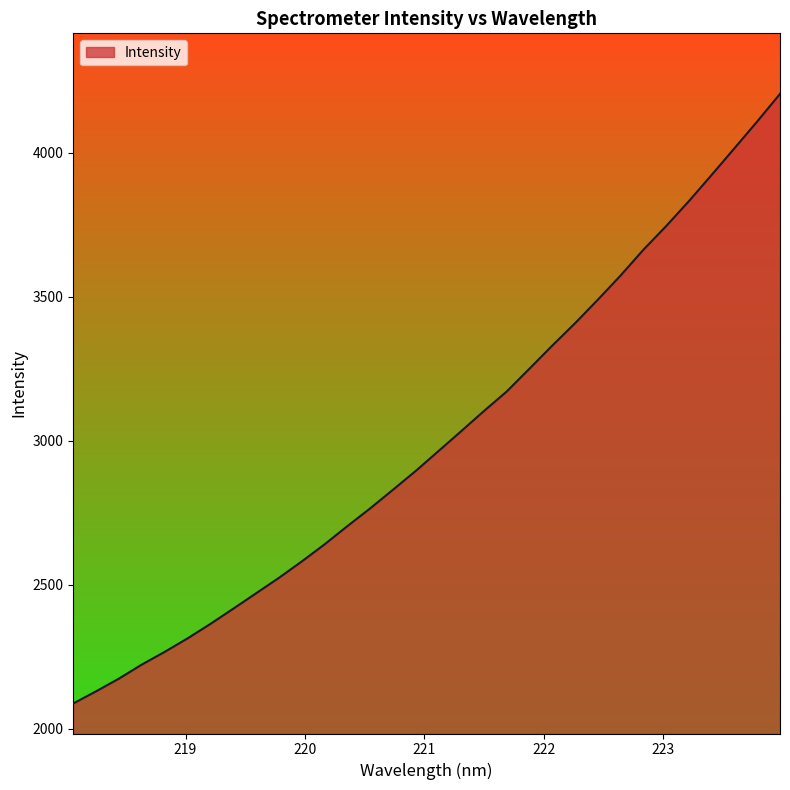

What is the maximum value shown in the chart?

4204.5